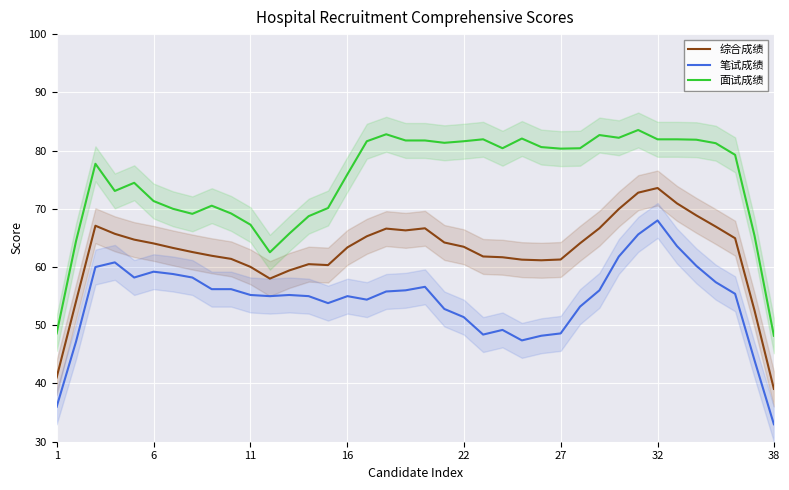

True or false: 综合成绩 and 面试成绩 intersect in this chart.

False